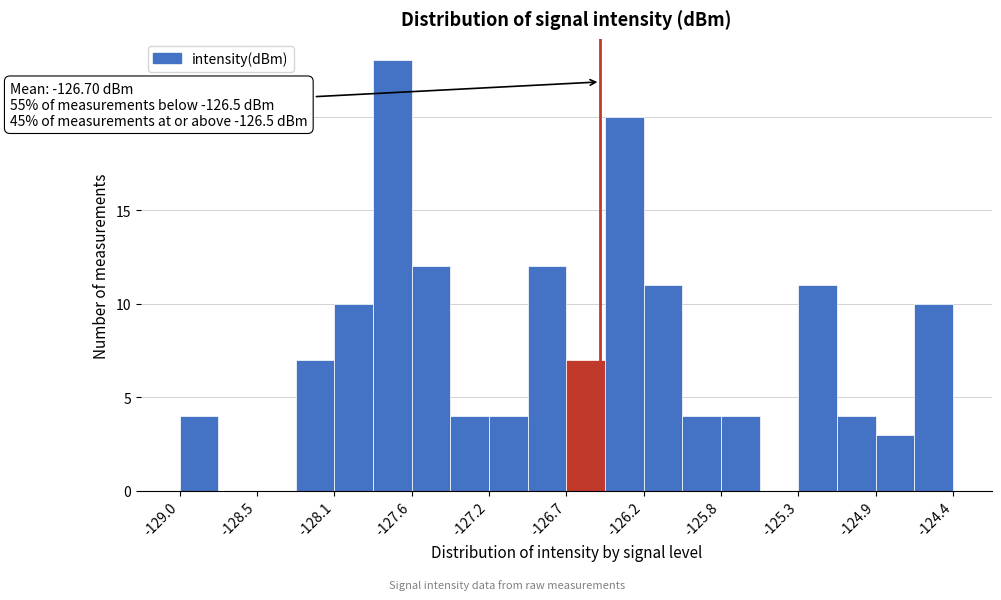

Which range on the x-axis has the tallest bar?

-127.85 to -127.60